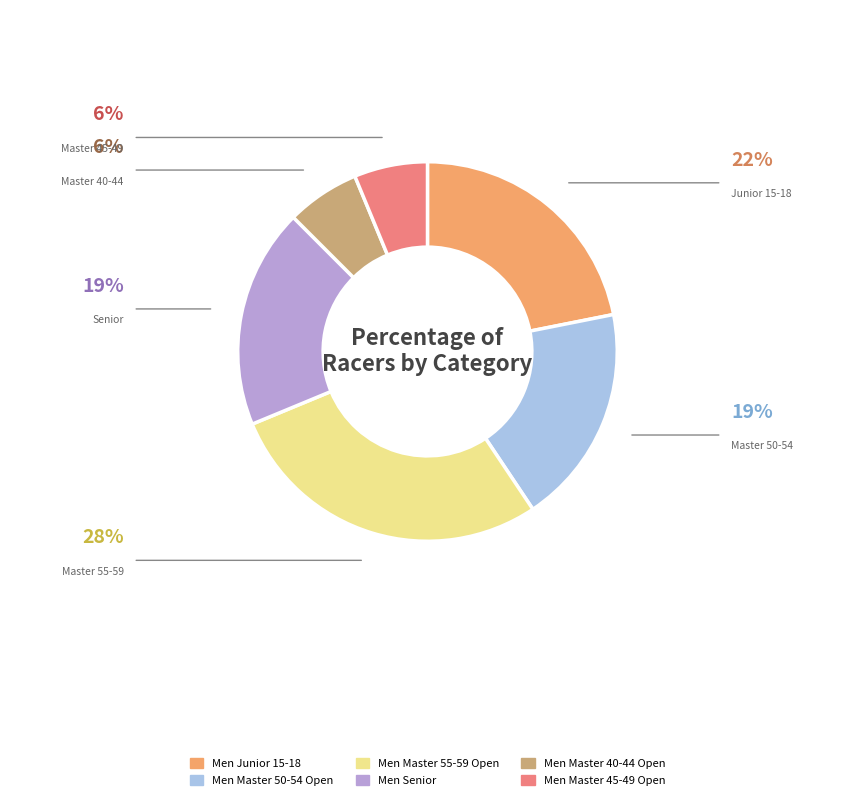

Is the sum of Men Master 40-44 Open and Men Master 55-59 Open greater than half?

No